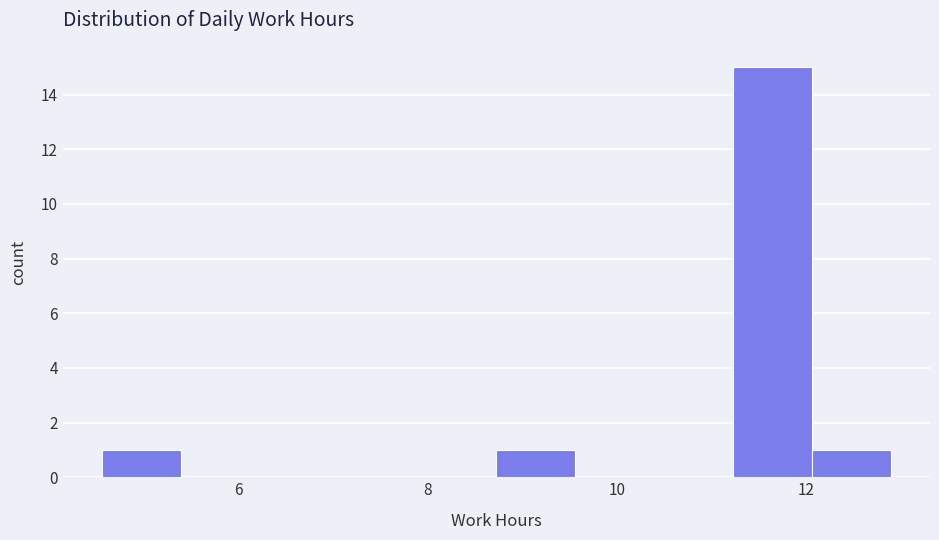

How tall is the bar that spans 4.6 to 5.4 on the x-axis? Neither the bar edges nor the heights are printed on the chart, so give them approximately, as read against the axes.

1